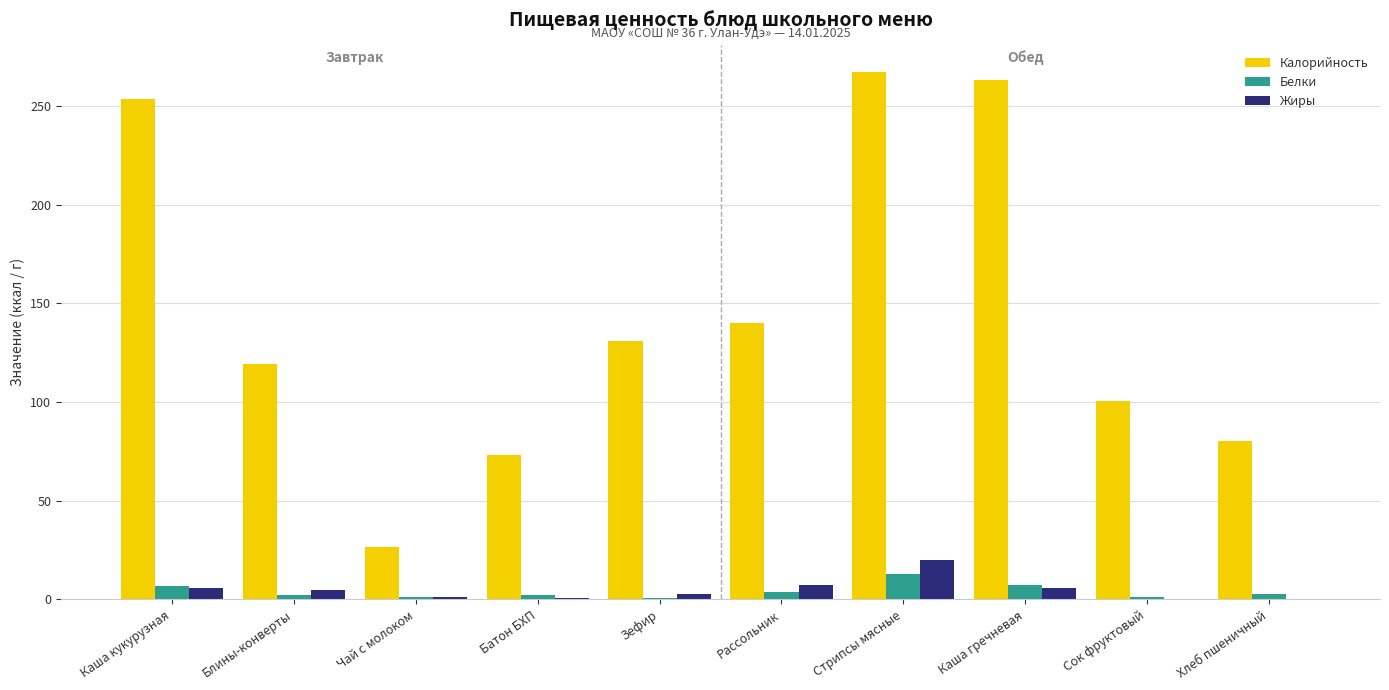

At which category is the sum across all series the highest?

Стрипсы мясные